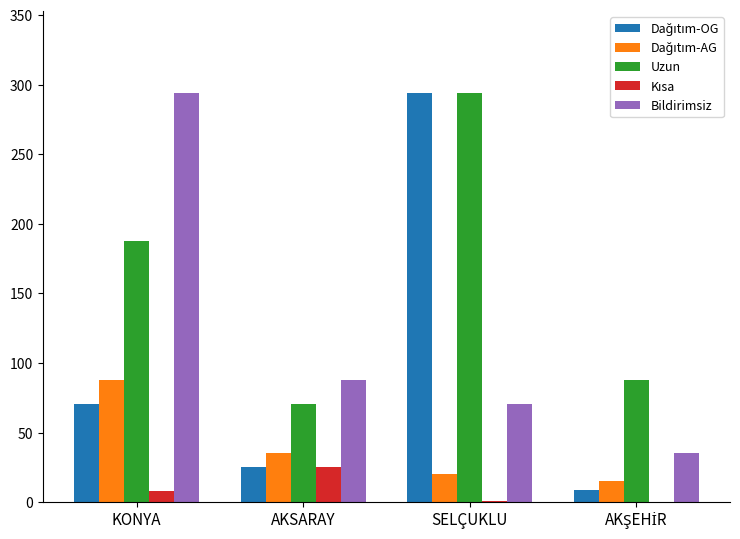

At which label does Uzun reach its peak?

SELÇUKLU